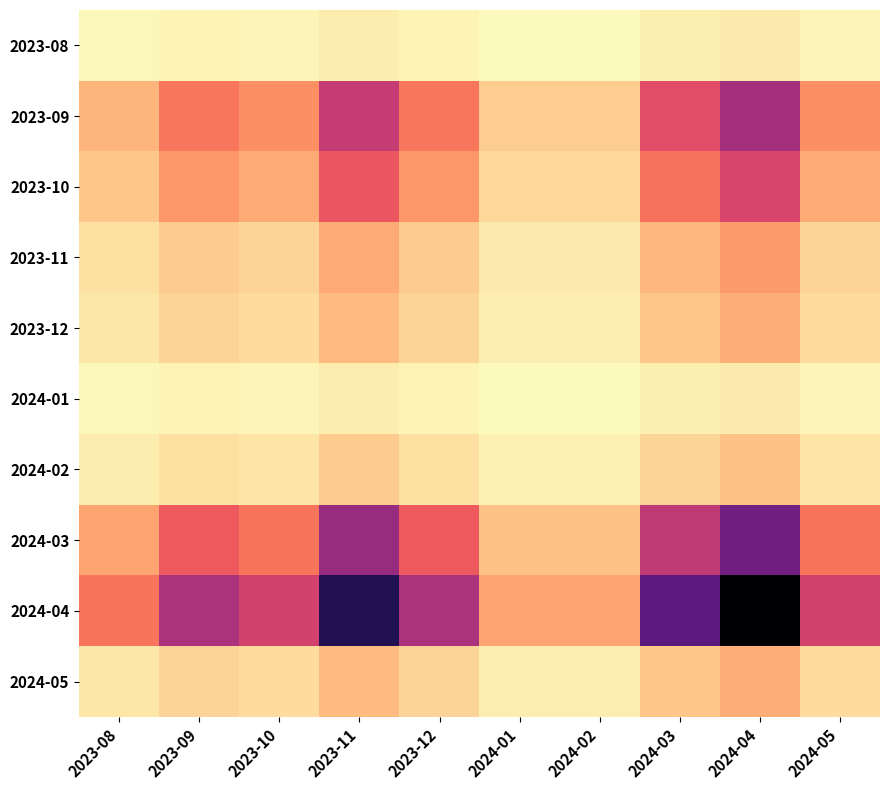

Which label corresponds to the largest value in the chart?

2024-04